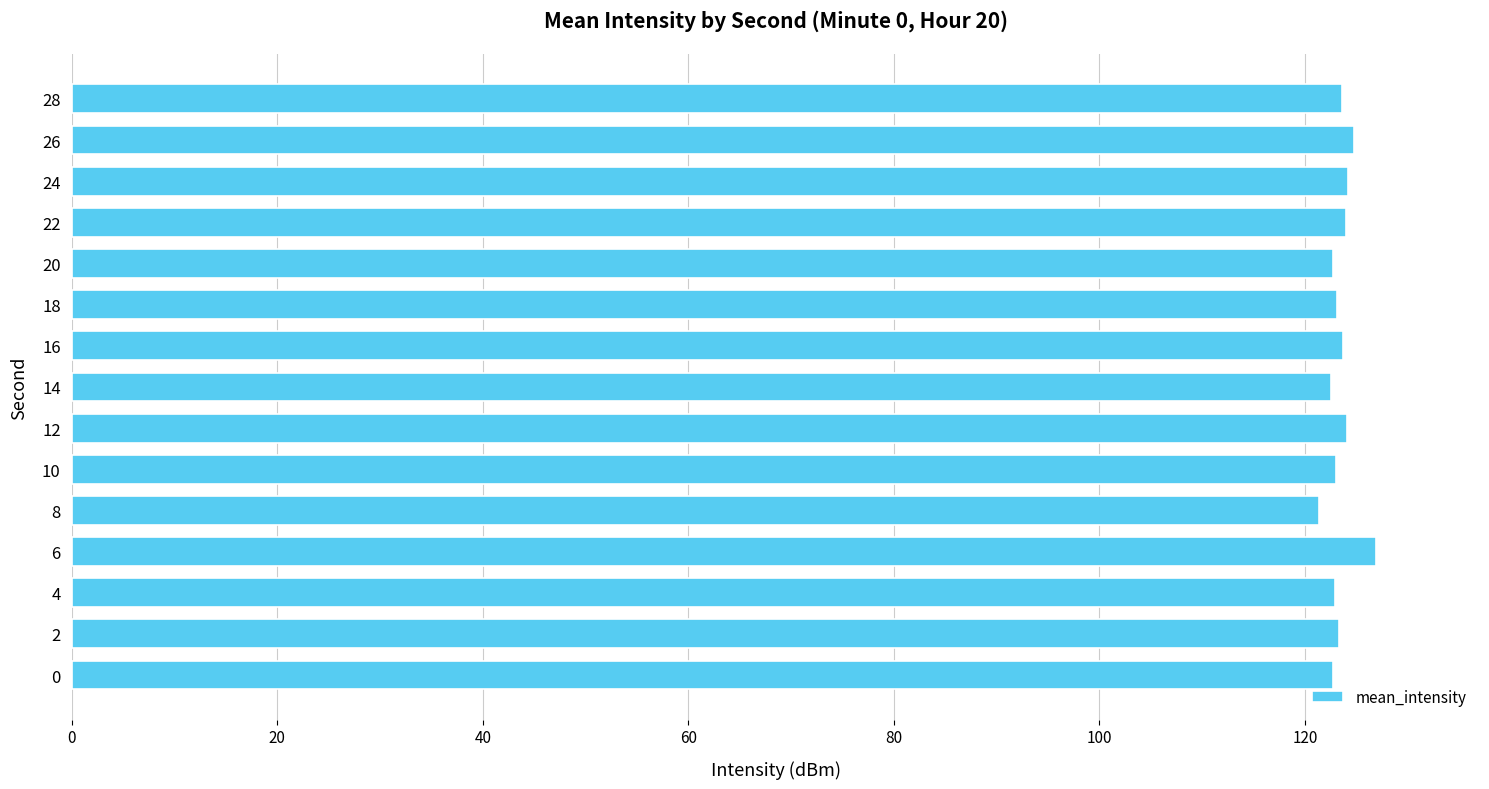

What is the average value?

123.5